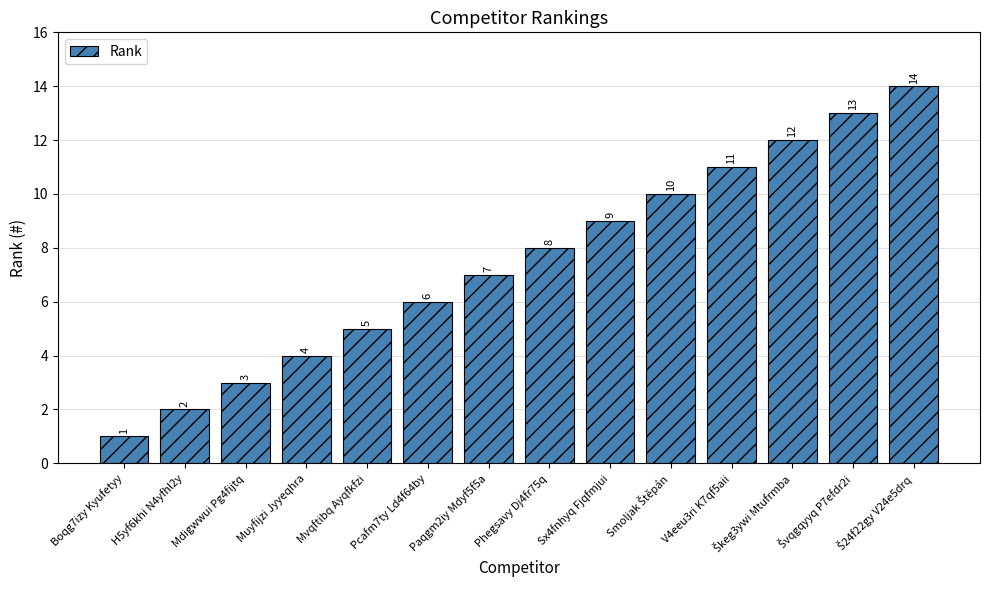

Approximately how many times larger is the value at Boqg7izy Kyufetyy compared to Mdigwwui Pg4fijtq?

0.3